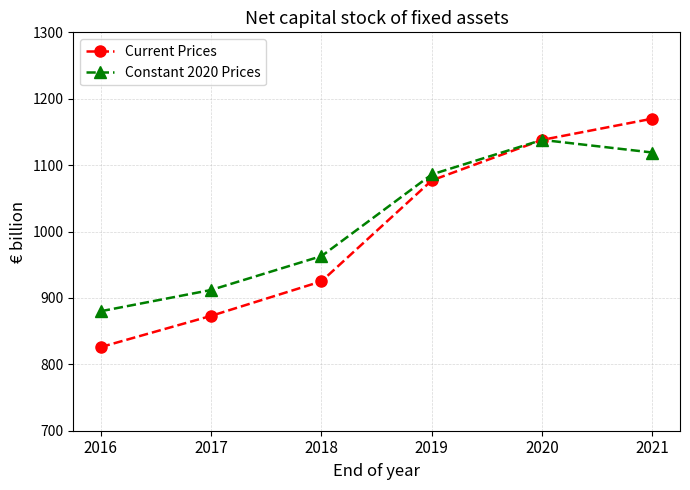

At how many categories does at least one series exceed 1053?

3